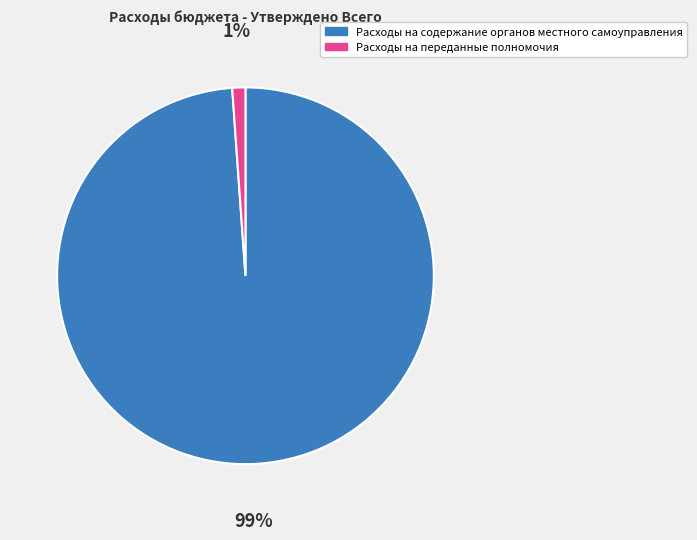

The Расходы на переданные полномочия slice represents 11% of the pie. True or false?

False